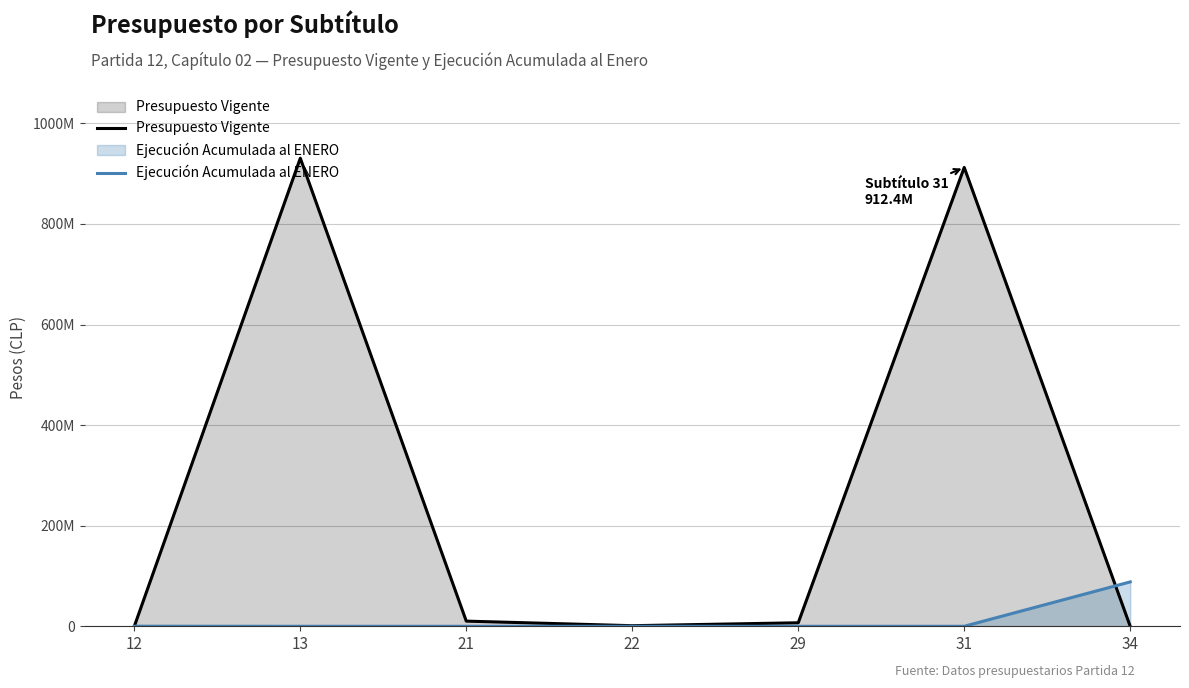

What is the spread (max minus min) of values at 29?

6962436